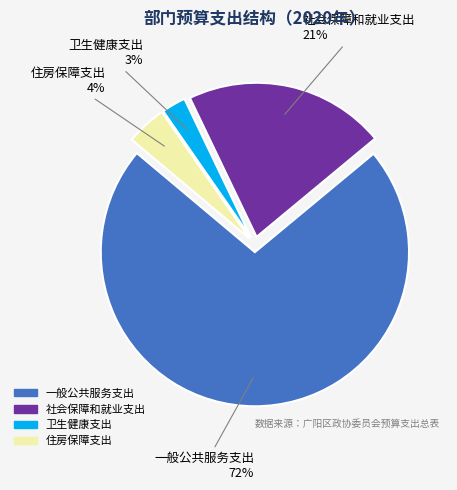

Do 住房保障支出 and 社会保障和就业支出 together represent more than half of the pie?

No